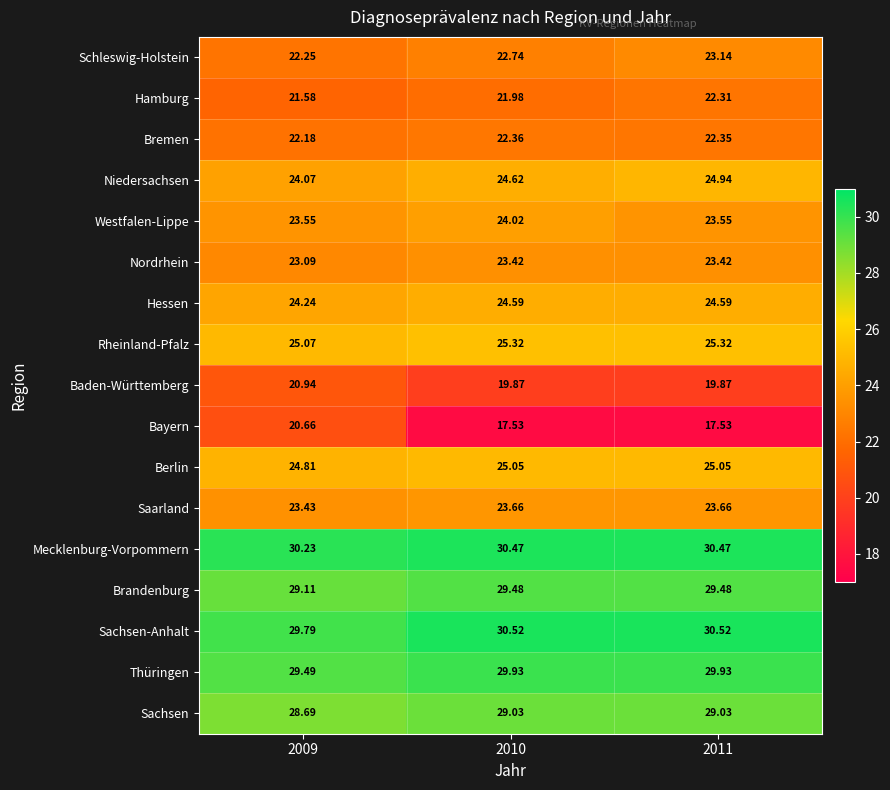

At which category is the sum across all series the highest?

2011